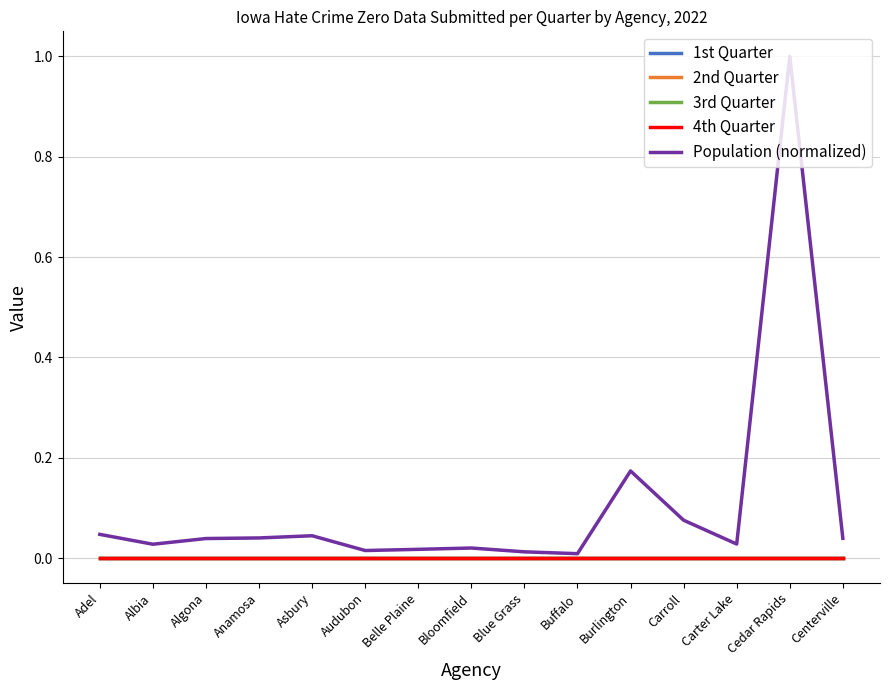

Does the chart display data point markers on the line(s)?

No